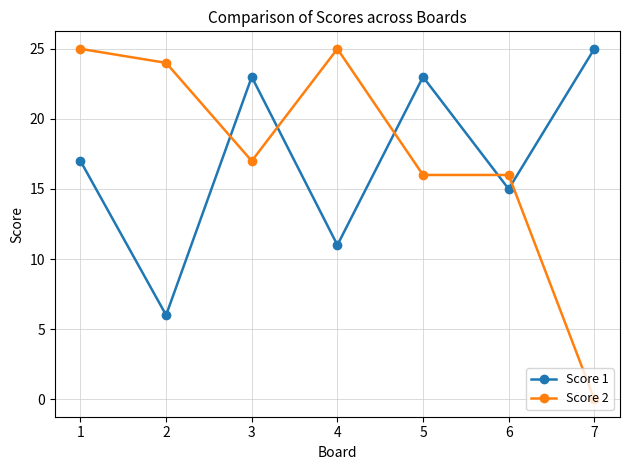

How many data points in Score 2 are less than 17?

3